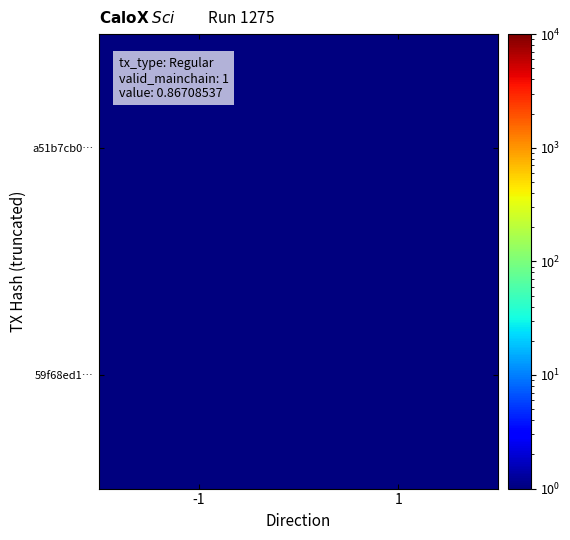

Reading left to right, extract all data points from this chart.

a51b7cb0…: -1=1.0	1=0.5
59f68ed1…: -1=0.5	1=0.5